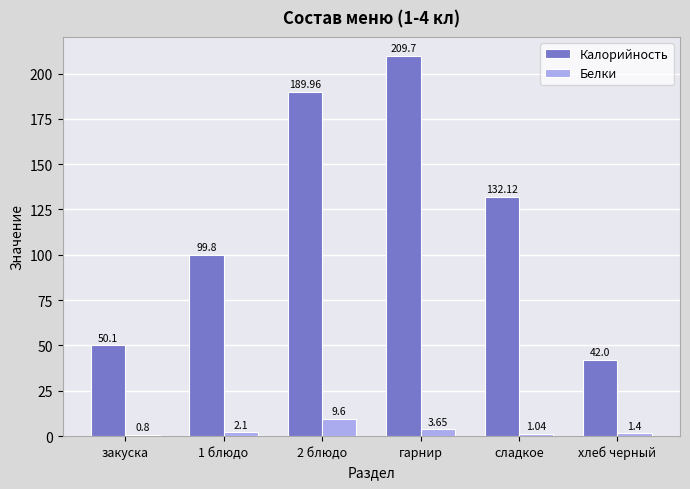

Where is Калорийность nearest to the value 125?

сладкое